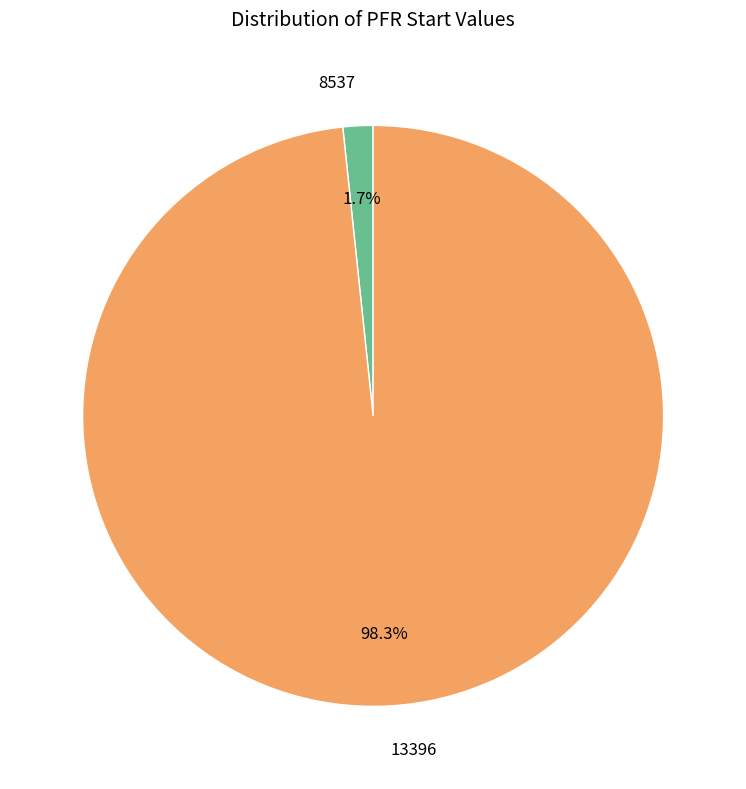

Count the number of slices in the pie.

2